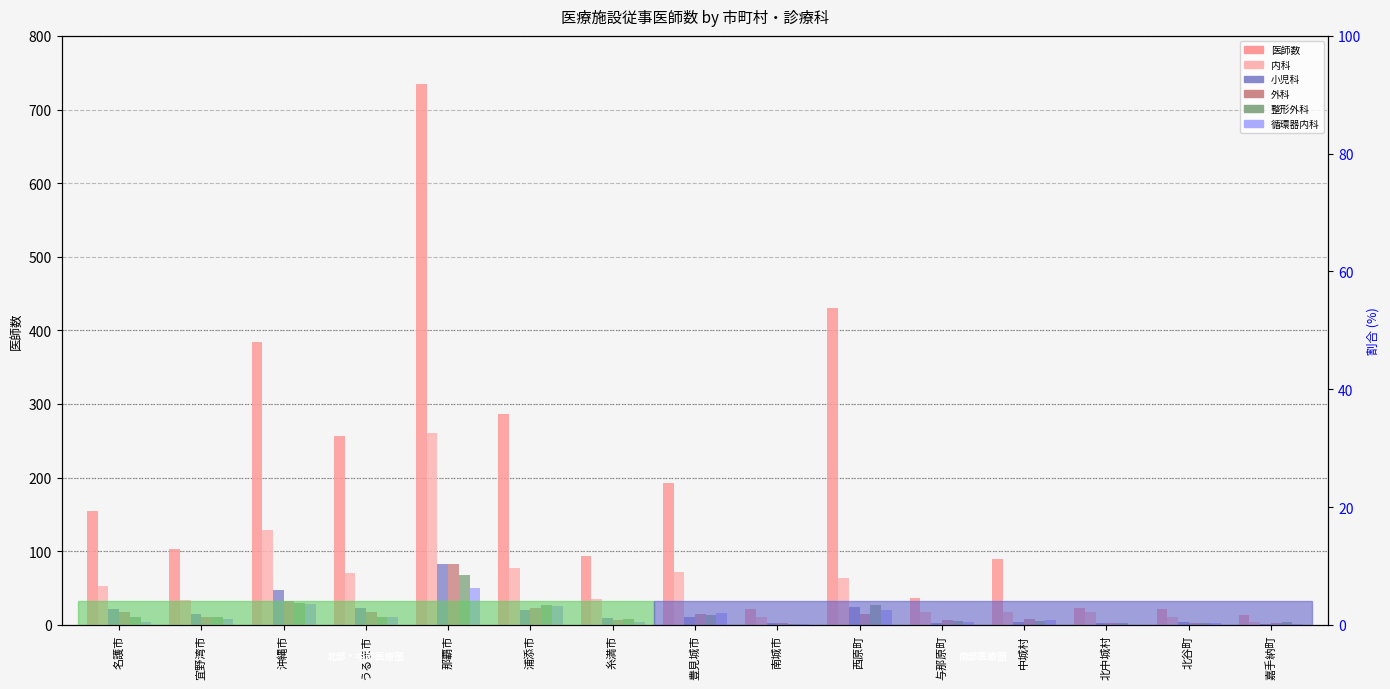

What position from the right is 浦添市?

10